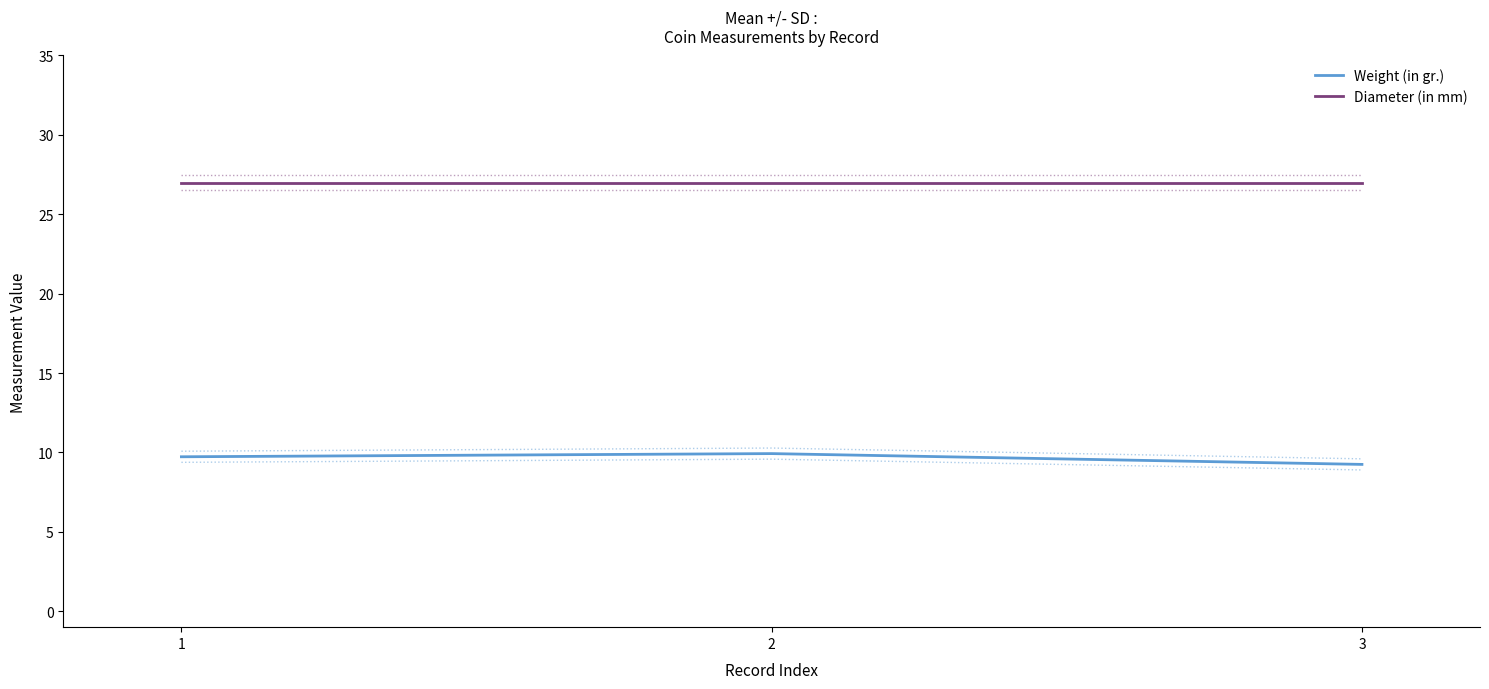

What is the value of the Weight (in gr.) point at the 2nd from the left?

9.9